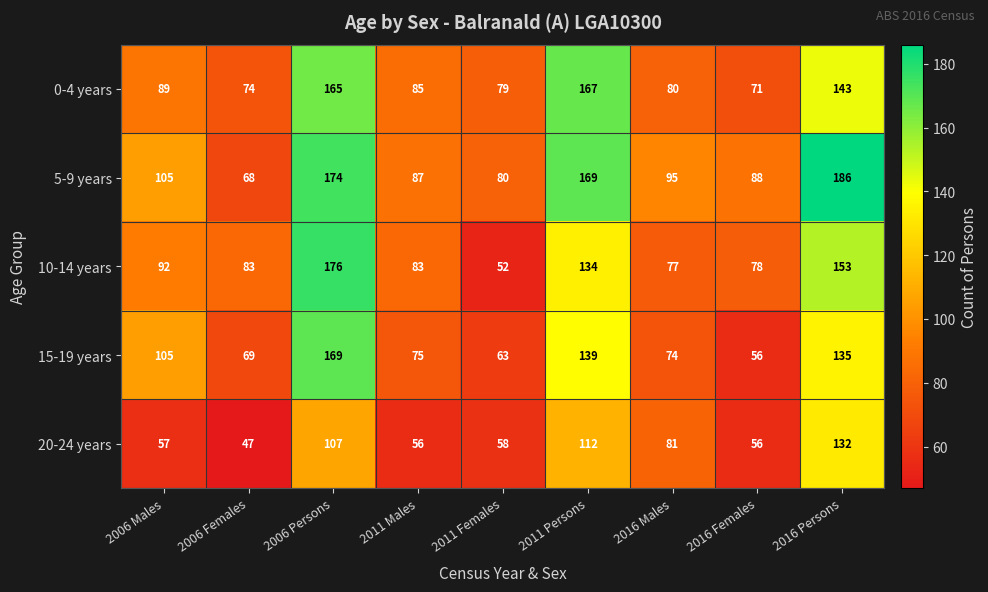

What is the spread (max minus min) of values at 2006 Persons?

69